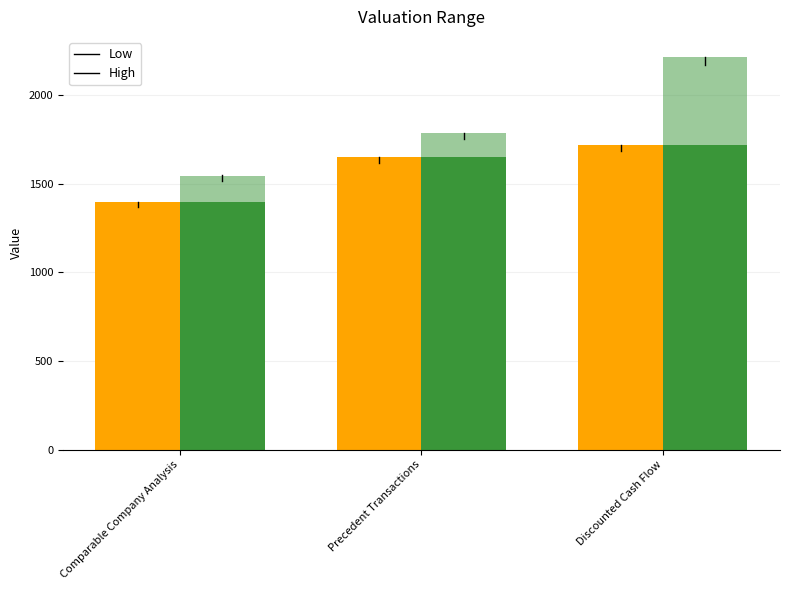

What is the value of the Low bar at the 1st from the left?

1397.0